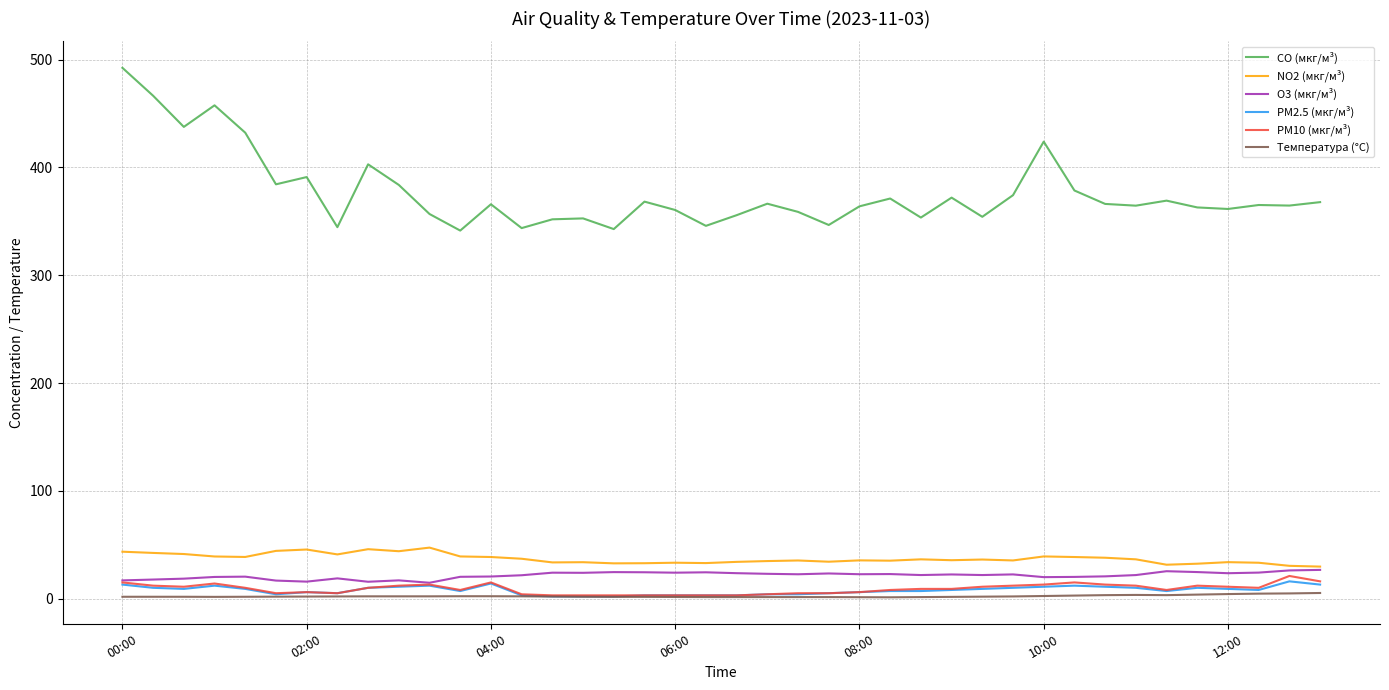

Which series has the largest total across all categories?

CO (мкг/м³)